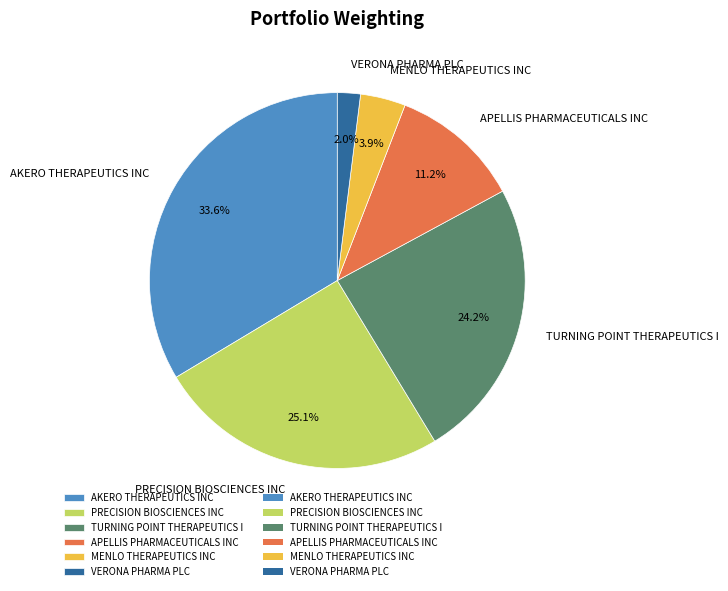

Count the number of slices in the pie.

6